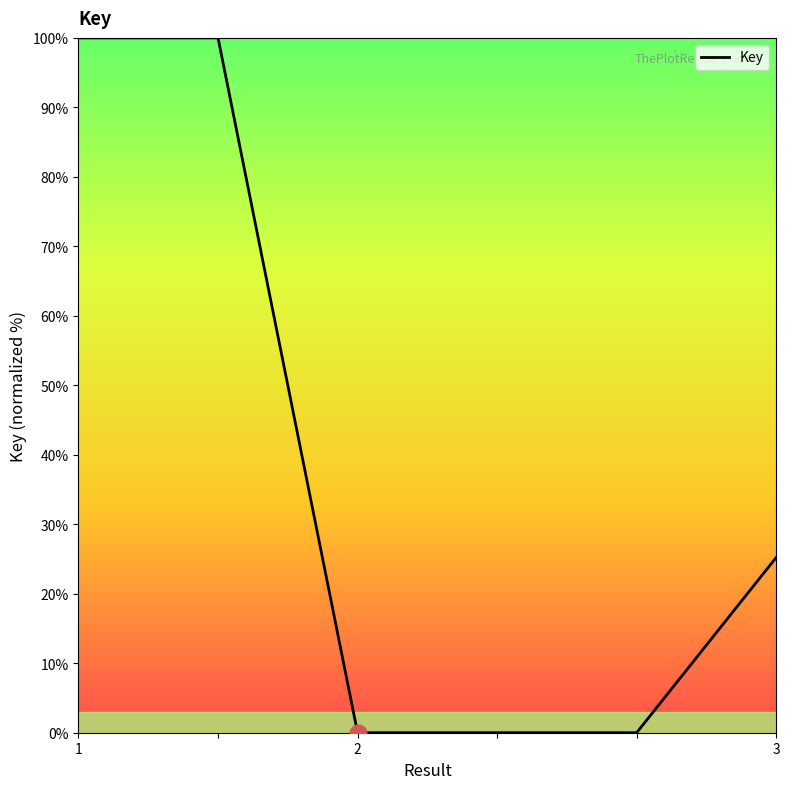

Count the number of categories in the chart.

6